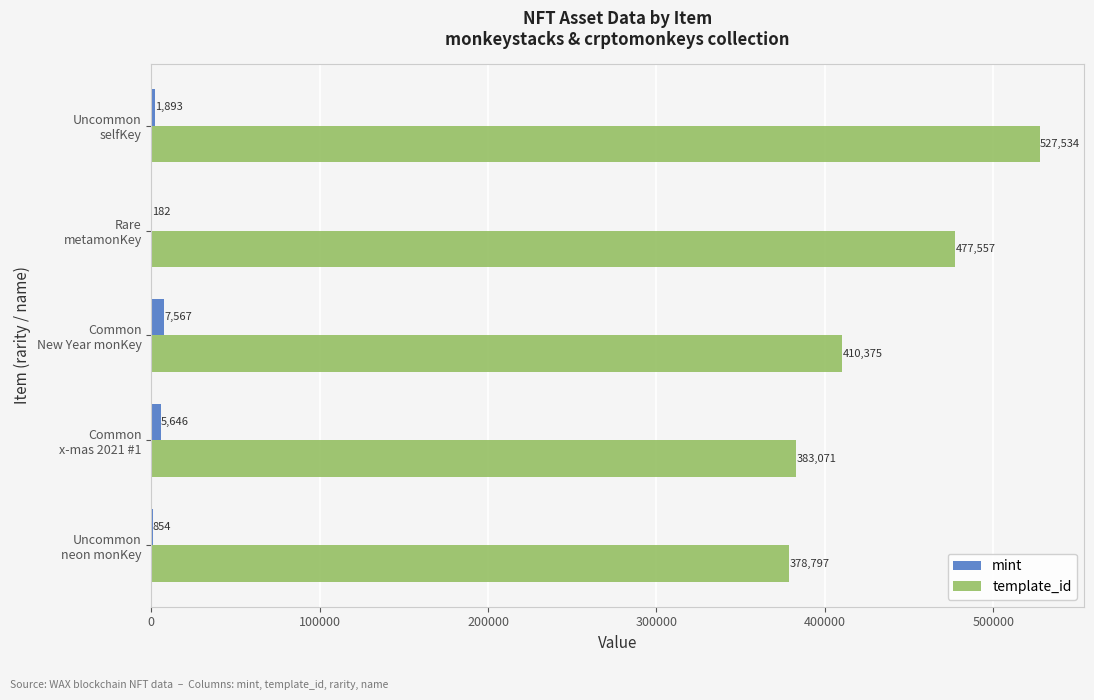

Which series has the largest total across all categories?

template_id